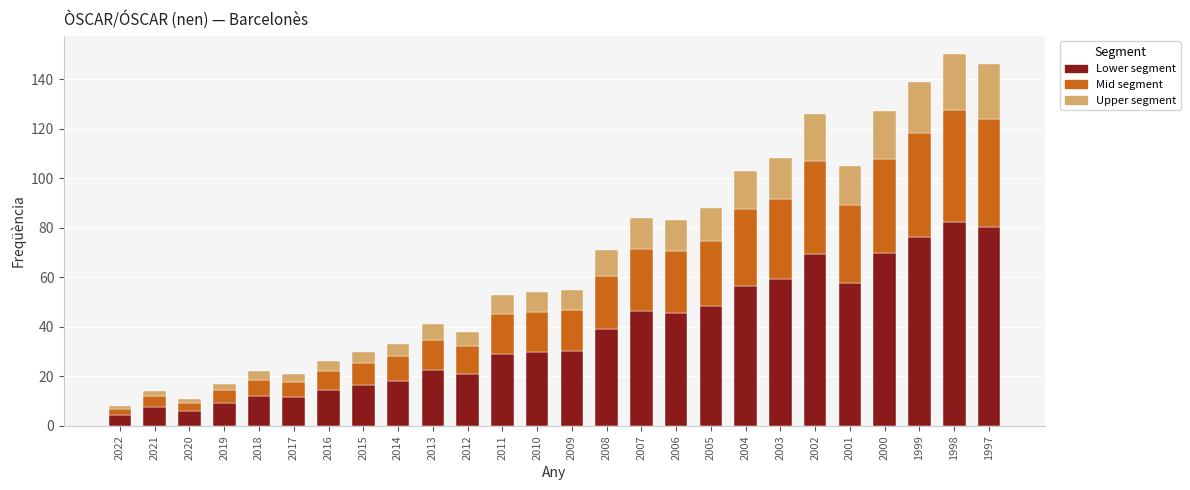

What is the difference between the maximum and minimum values in the Lower segment series?

78.1